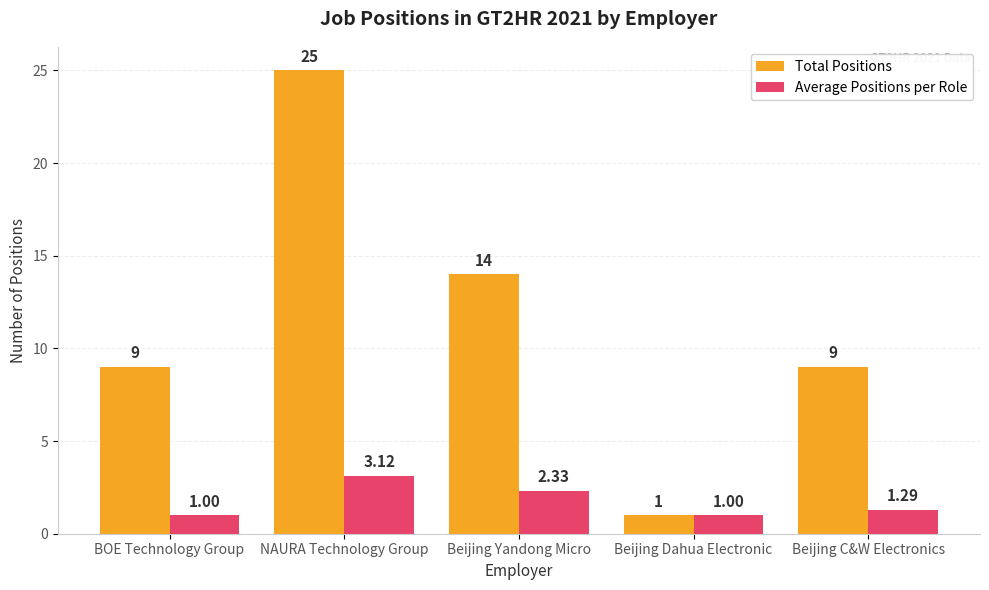

What is the difference between the maximum and second lowest values in the Total Positions series?

16.0